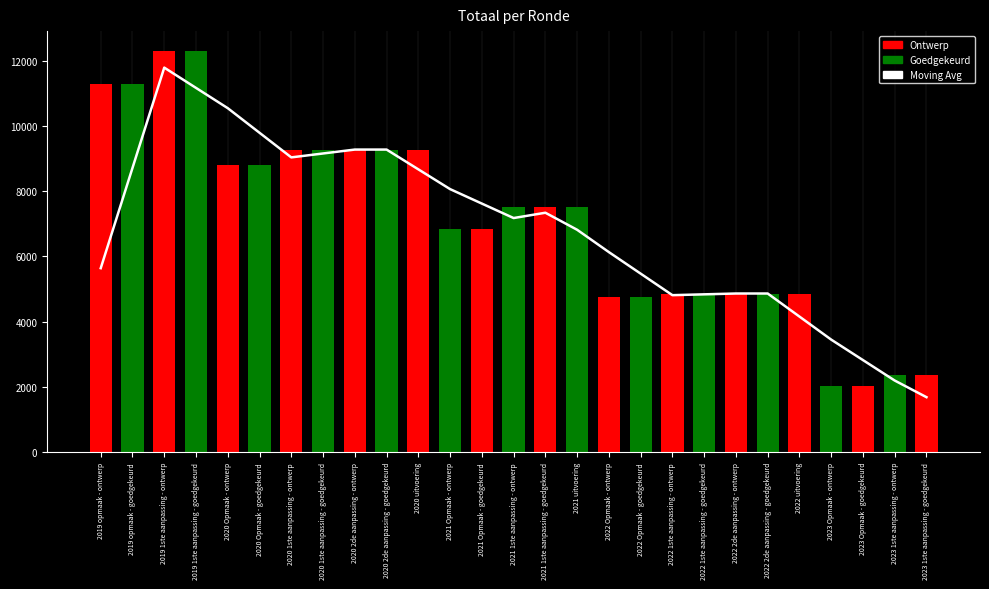

Is it true that the value at 2019 opmaak - goedgekeurd is 8710.5?

True